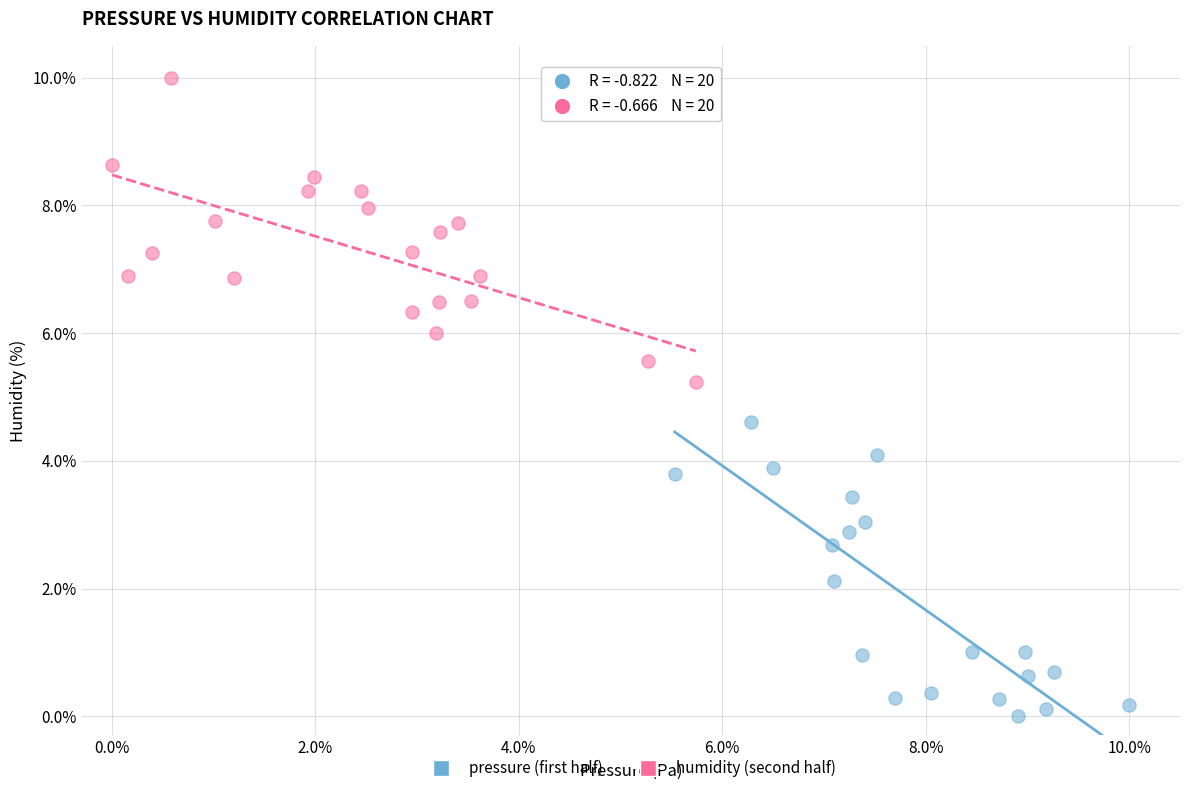

Which series reaches the maximum Y coordinate?

humidity (second half)